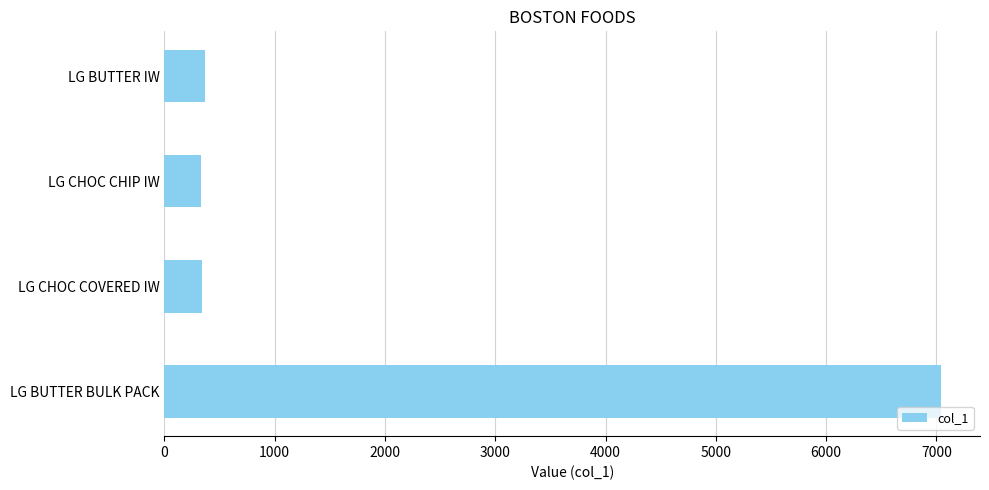

The value at LG CHOC CHIP IW is 333. True or false?

True